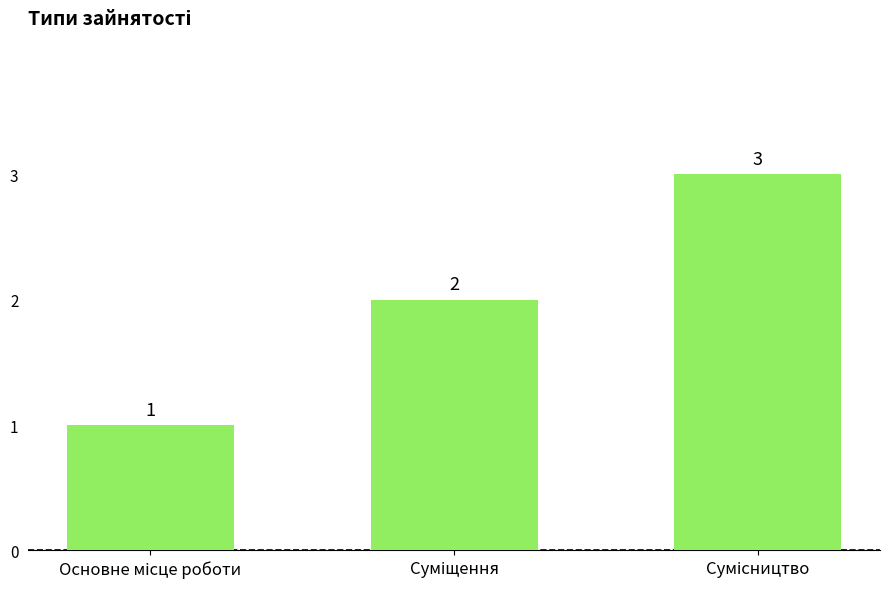

What is the sum of all values?

6